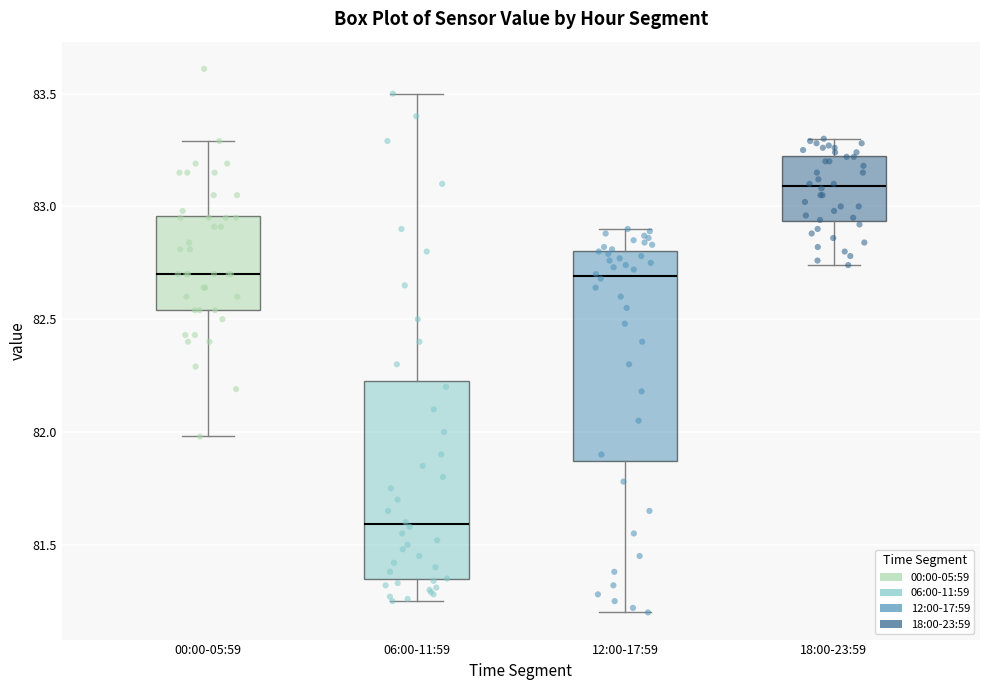

Which box is the tallest, from its lower edge to its upper edge?

12:00-17:59